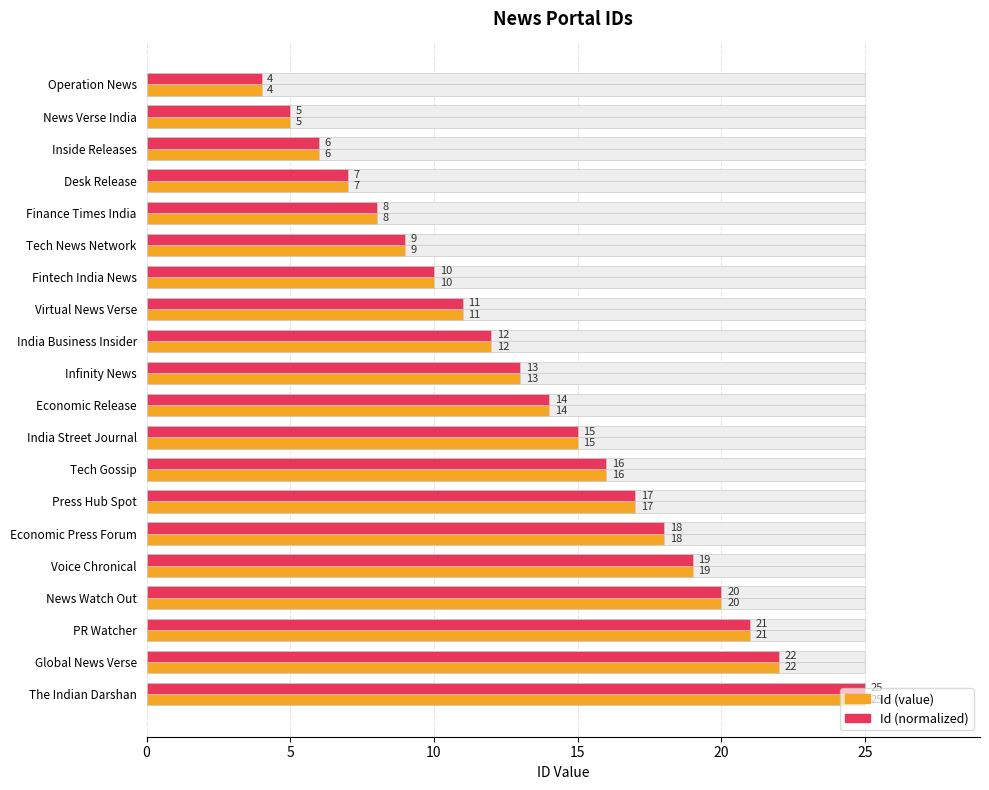

Which series changed the most between Operation News and Inside Releases?

Id (value)